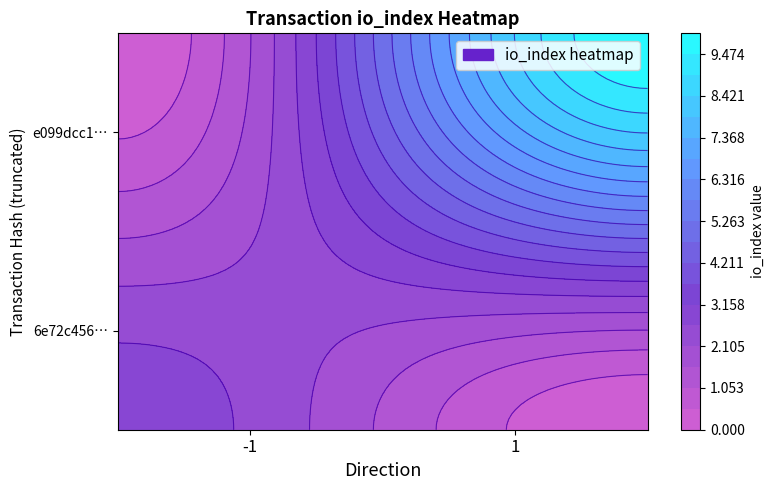

What is the average value of the 6e72c45680555f328b21194c73e247b5109d98e series?

1